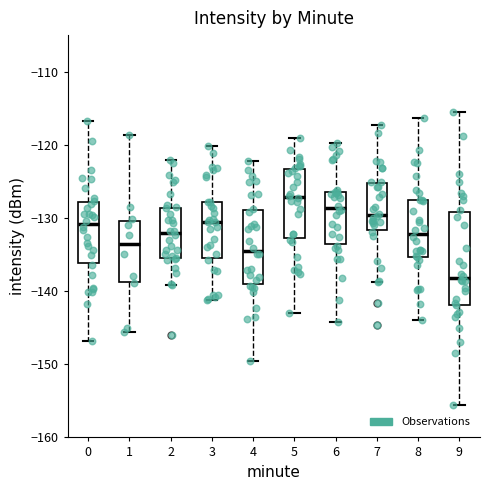

Reading left to right, transcribe this box plot: for each box, give where its median line is, the range the box spans, and where its two whiskers end, as read against the y-axis. The values are not printed on the chart, so give them approximately, as read against the axis.

0: median -131, box -136 to -128, whiskers -147 to -117
1: median -134, box -139 to -130, whiskers -146 to -119
2: median -132, box -135 to -129, whiskers -139 to -122
3: median -131, box -136 to -128, whiskers -141 to -120
4: median -134, box -139 to -129, whiskers -150 to -122
5: median -127, box -133 to -123, whiskers -143 to -119
6: median -129, box -134 to -126, whiskers -144 to -120
7: median -130, box -132 to -125, whiskers -139 to -117
8: median -132, box -135 to -128, whiskers -144 to -116
9: median -138, box -142 to -129, whiskers -156 to -115